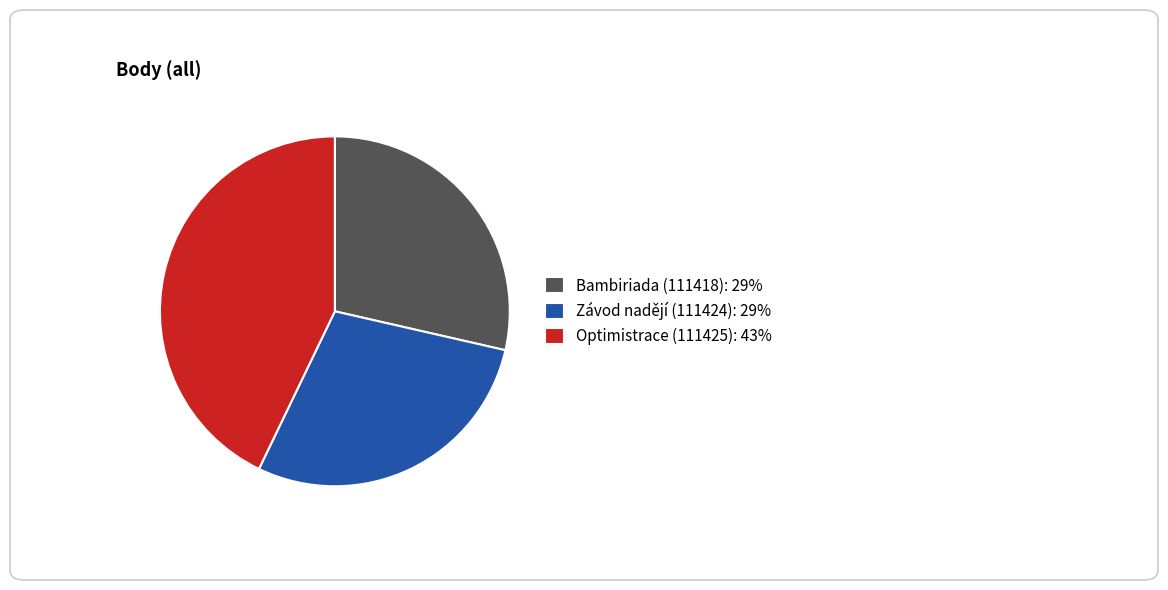

Is Optimistrace (111425): 43% the majority of the pie?

No